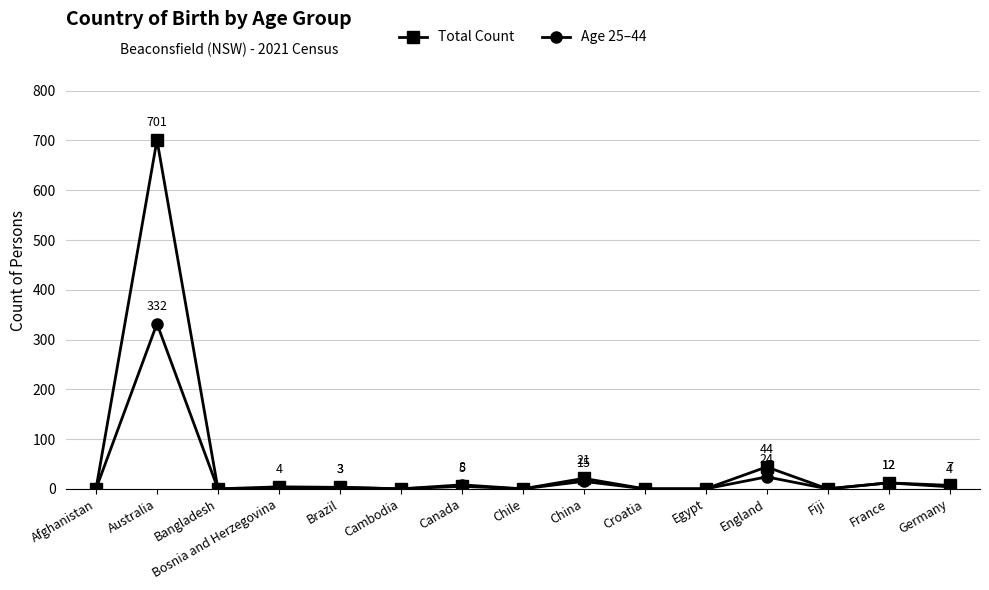

What position from the right is Egypt?

5